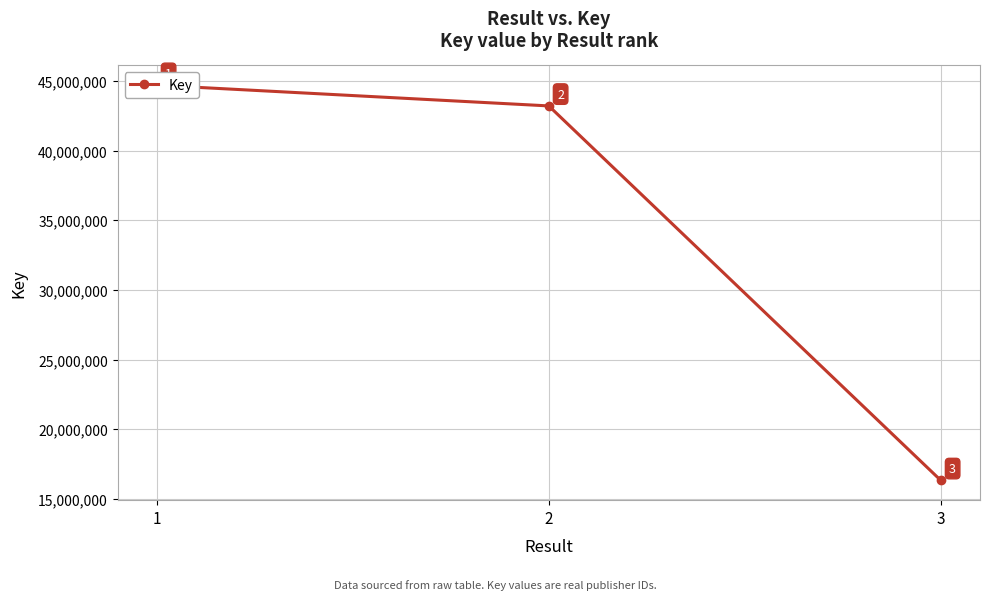

Does the chart display data point markers on the line(s)?

Yes